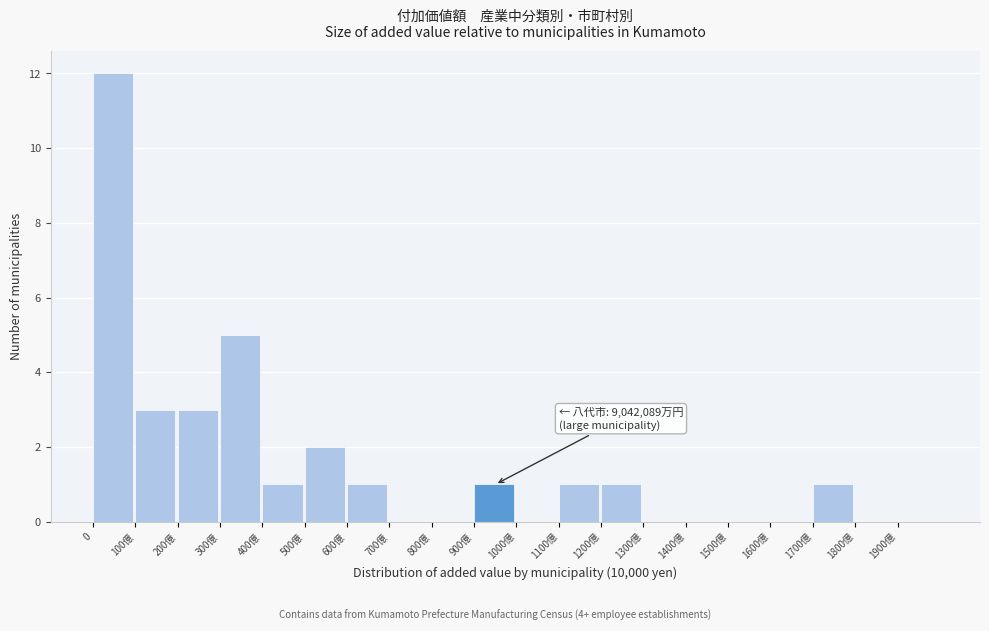

Reading right to left, transcribe all the data shown in this chart.

1900億=0	1800億=0	1700億=1	1600億=0	1500億=0	1400億=0	1300億=0	1200億=1	1100億=1	1000億=0	900億=1	800億=0	700億=0	600億=1	500億=2	400億=1	300億=5	200億=3	100億=3	0=12